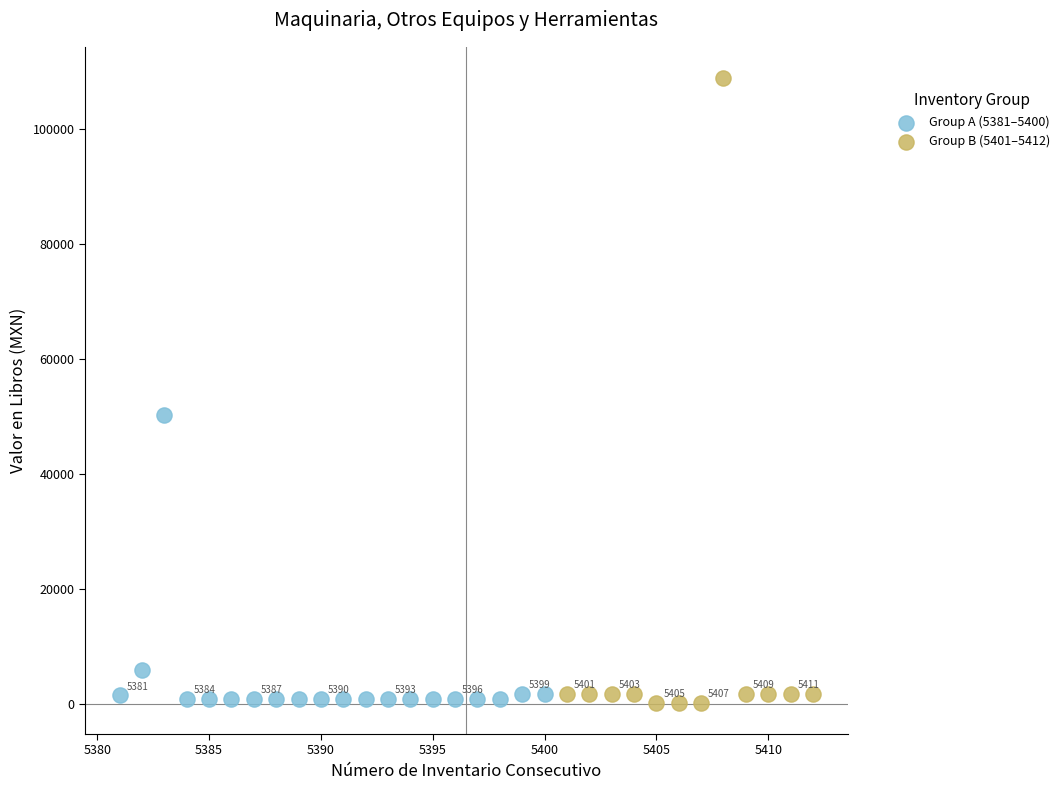

Which series reaches the maximum Y coordinate?

Group B (5401–5412)